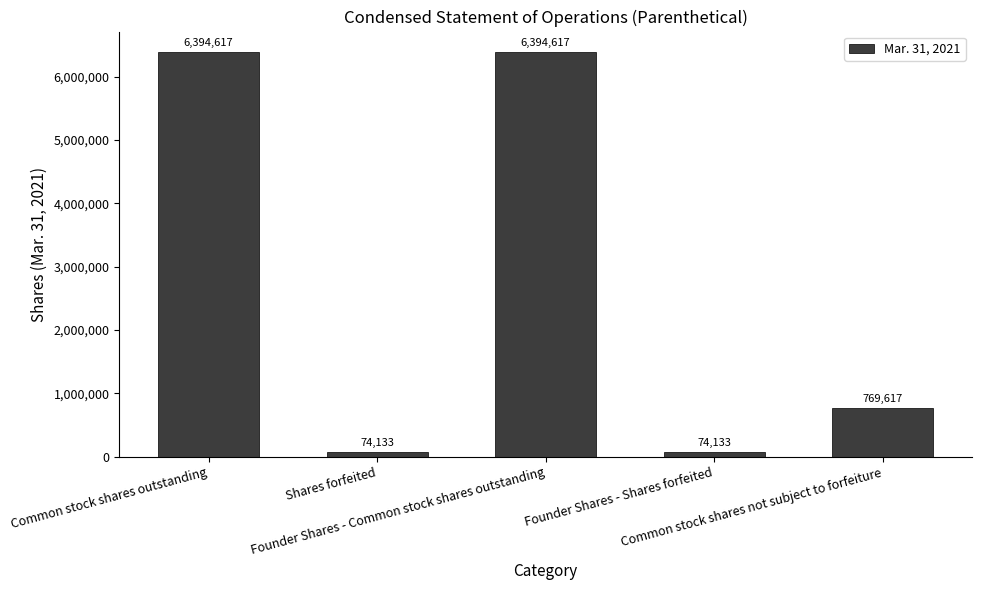

What is the label of the 1st bar from the right?

Common stock shares not subject to forfeiture